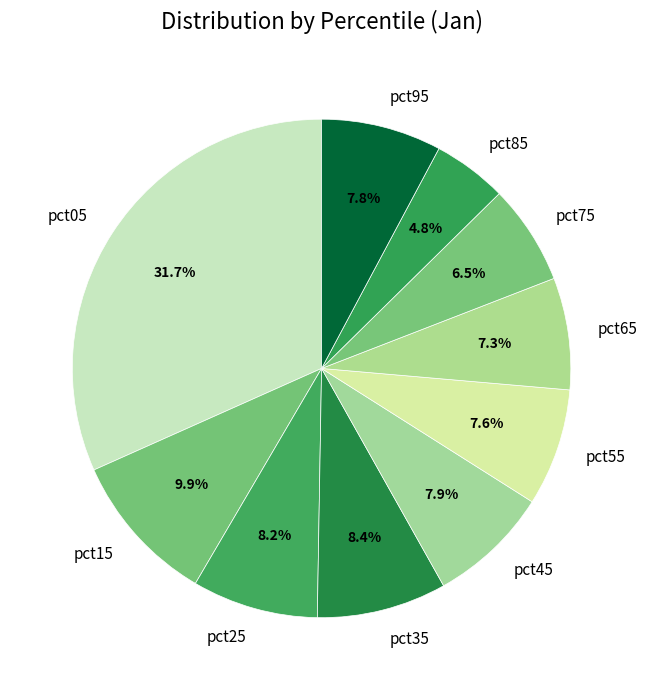

Is there any slice that represents more than half of the pie?

No